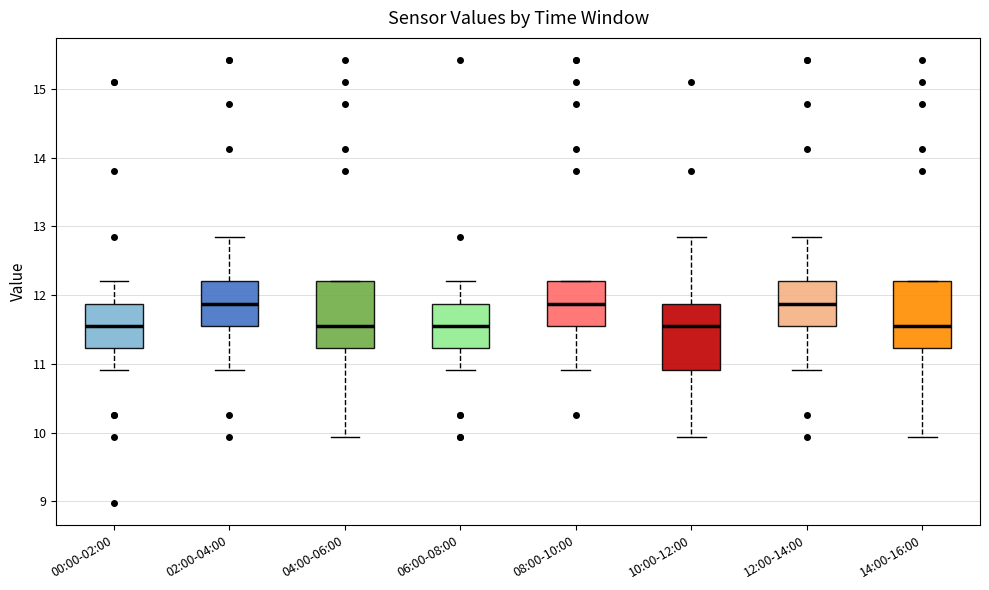

Reading left to right, read every box against the y-axis: the position of its median line, the range the box covers, and the ends of its whiskers. The values are not printed on the chart, so give them approximately, as read against the axis.

00:00-02:00: median 11.6, box 11.2 to 11.9, whiskers 10.9 to 12.2
02:00-04:00: median 11.9, box 11.6 to 12.2, whiskers 10.9 to 12.8
04:00-06:00: median 11.6, box 11.2 to 12.2, whiskers 9.9 to 12.2
06:00-08:00: median 11.6, box 11.2 to 11.9, whiskers 10.9 to 12.2
08:00-10:00: median 11.9, box 11.6 to 12.2, whiskers 10.9 to 12.2
10:00-12:00: median 11.6, box 10.9 to 11.9, whiskers 9.9 to 12.8
12:00-14:00: median 11.9, box 11.6 to 12.2, whiskers 10.9 to 12.8
14:00-16:00: median 11.6, box 11.2 to 12.2, whiskers 9.9 to 12.2